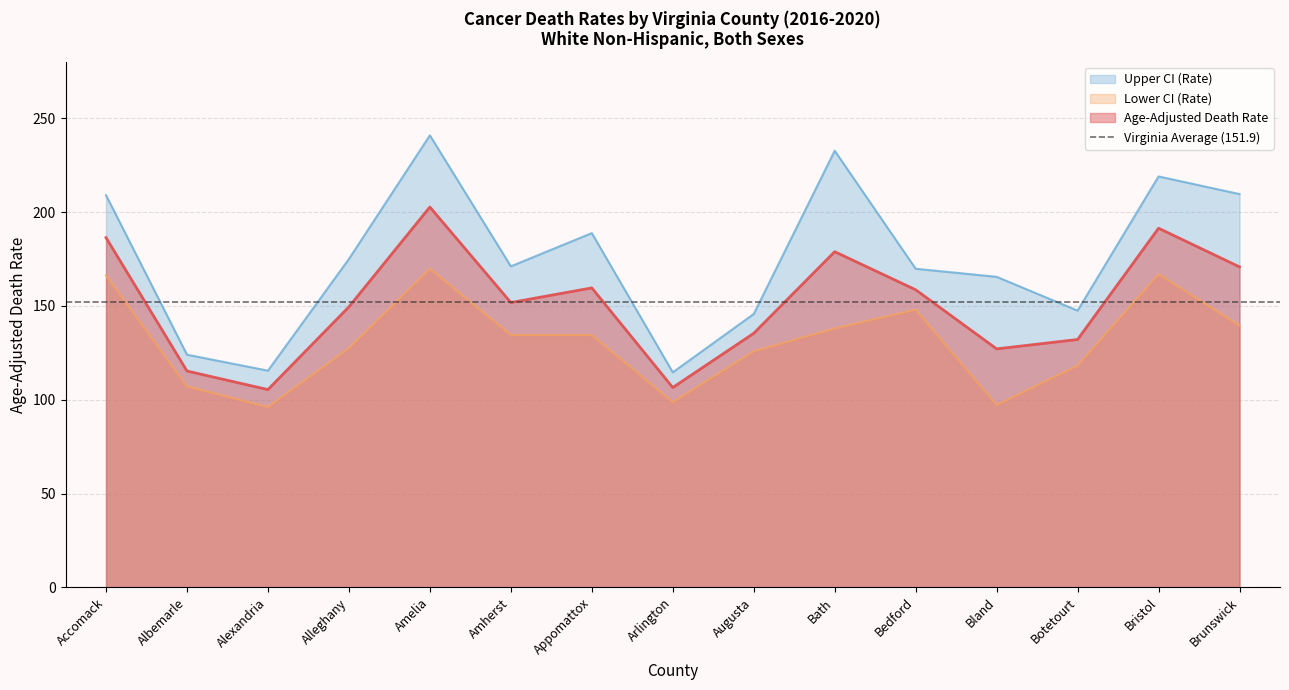

Which series changed the most between Alleghany and Bedford?

Lower CI (Rate)